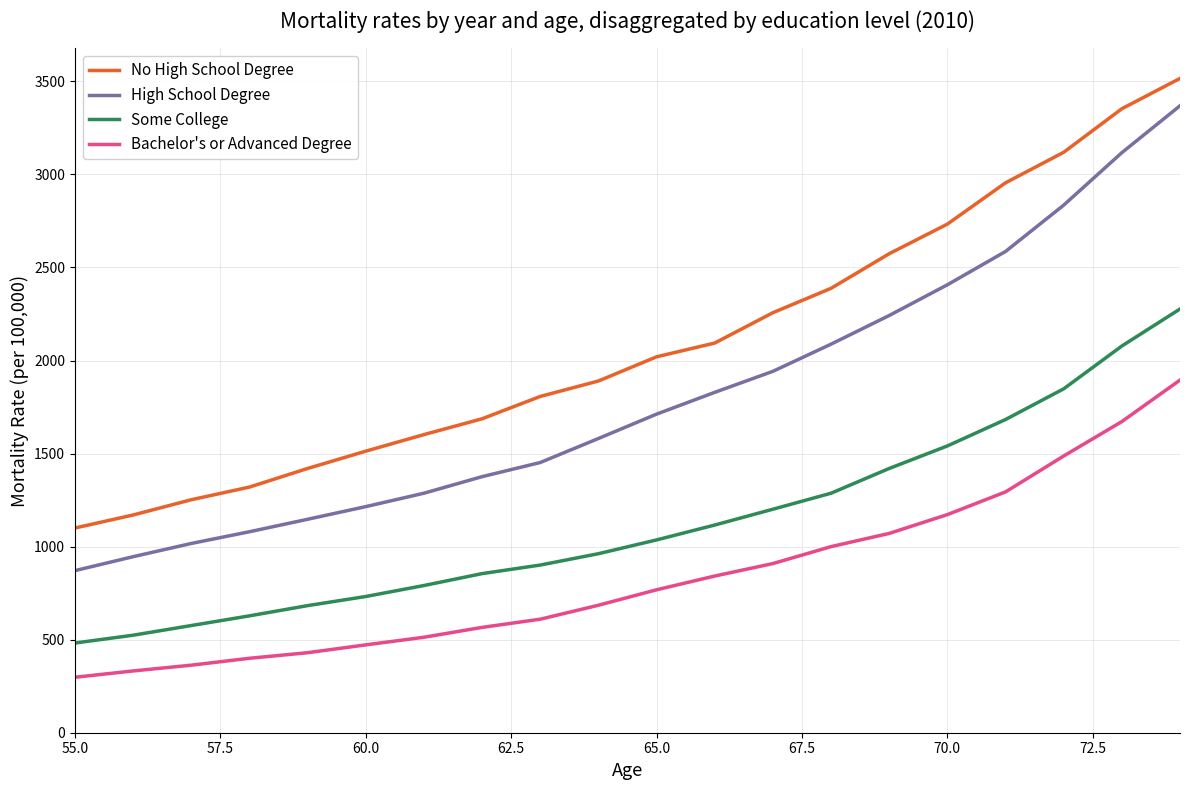

Which series has the largest total across all categories?

No High School Degree